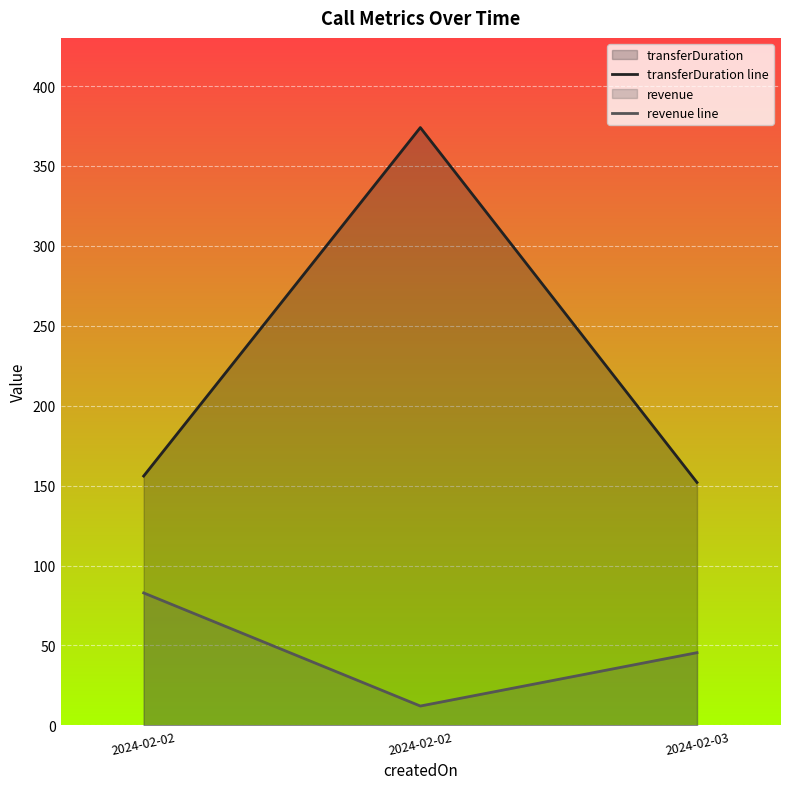

True or false: transferDuration line has a value of 152.0 at 2024-02-03.

True